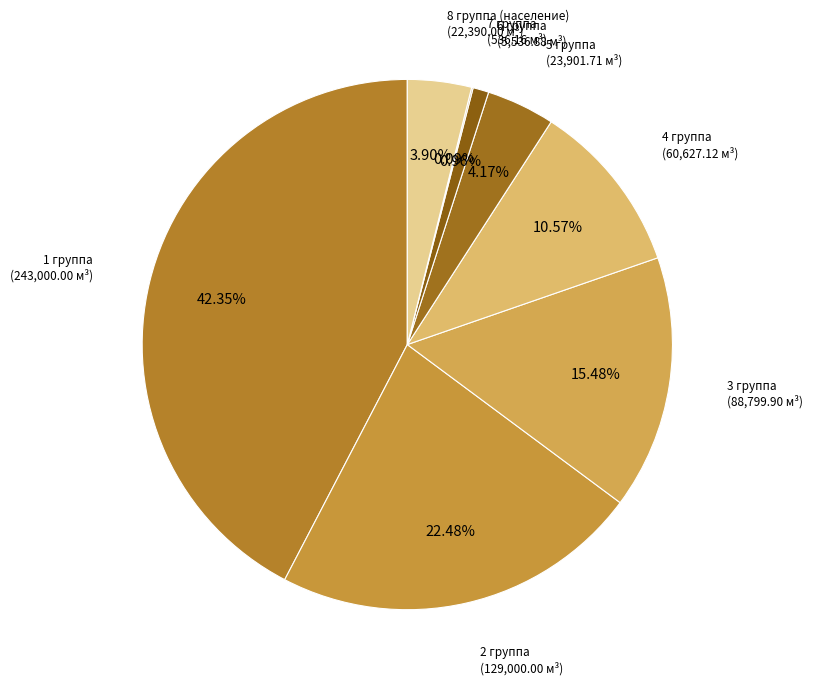

To the nearest percent, what is the difference between the largest and smallest slice percentages?

42%